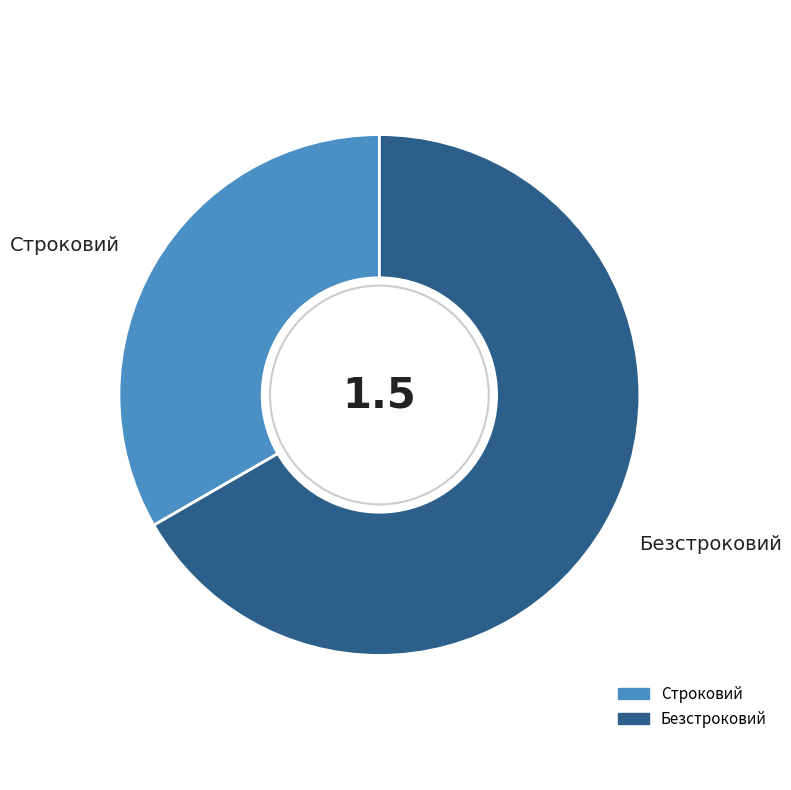

The Безстроковий slice represents 67% of the pie. True or false?

True